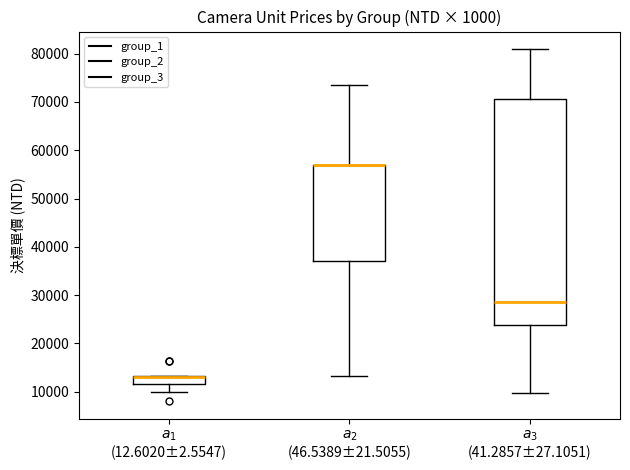

Reading left to right, read every box against the y-axis: the position of its median line, the range the box covers, and the ends of its whiskers. The values are not printed on the chart, so give them approximately, as read against the axis.

$a_1$ (12.6020±2.5547): median 13000 (drawn on the box's upper edge), box 12000 to 13000, whiskers 10000 to 13000
$a_2$ (46.5389±21.5055): median 57000 (drawn on the box's upper edge), box 37000 to 57000, whiskers 13000 to 73000
$a_3$ (41.2857±27.1051): median 28000, box 24000 to 71000, whiskers 10000 to 81000